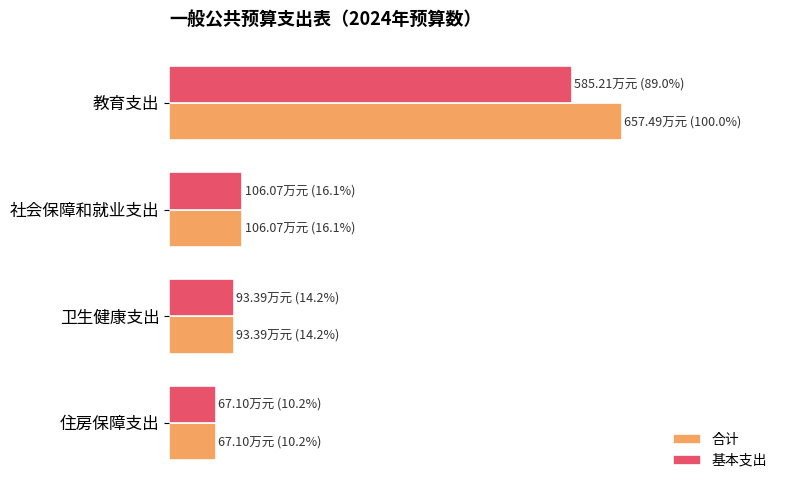

Which series has the widest spread of values?

合计